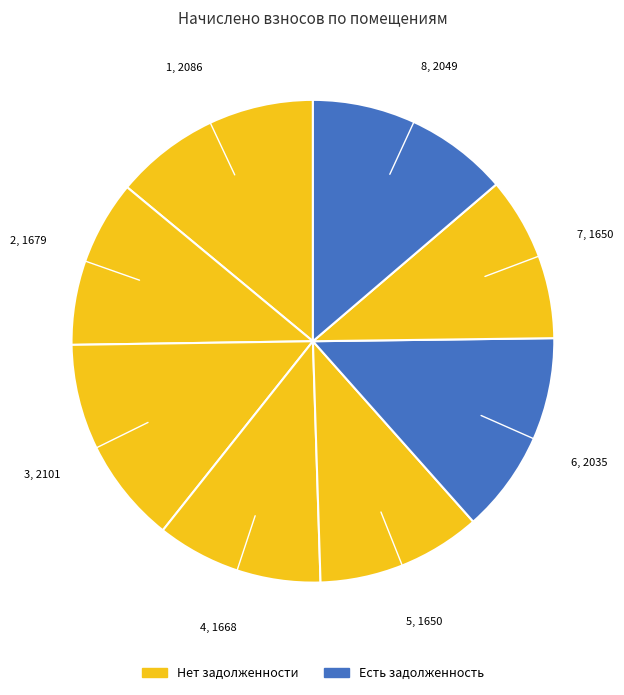

Is there a majority slice in this chart?

No